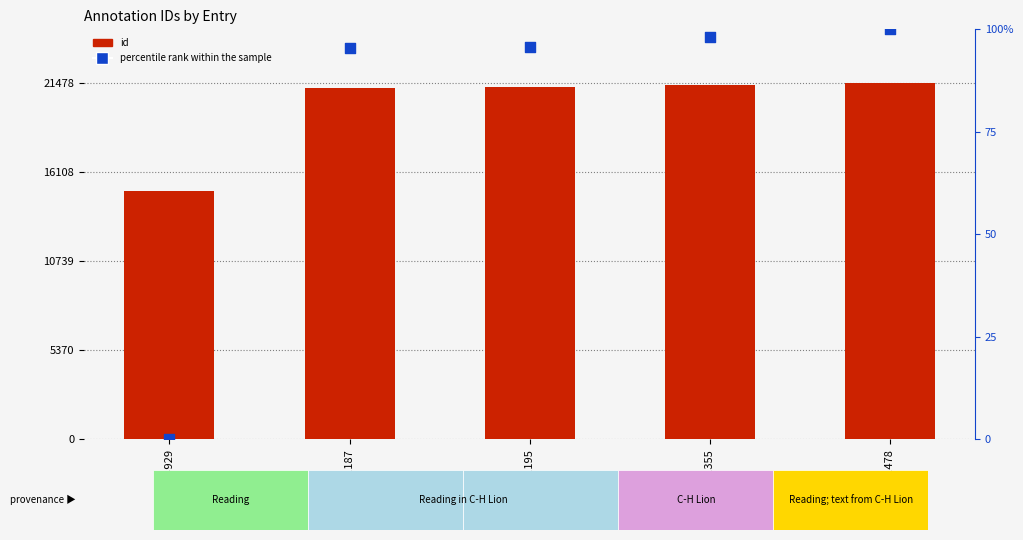

What is the total value across all series at 14929?

14929.0